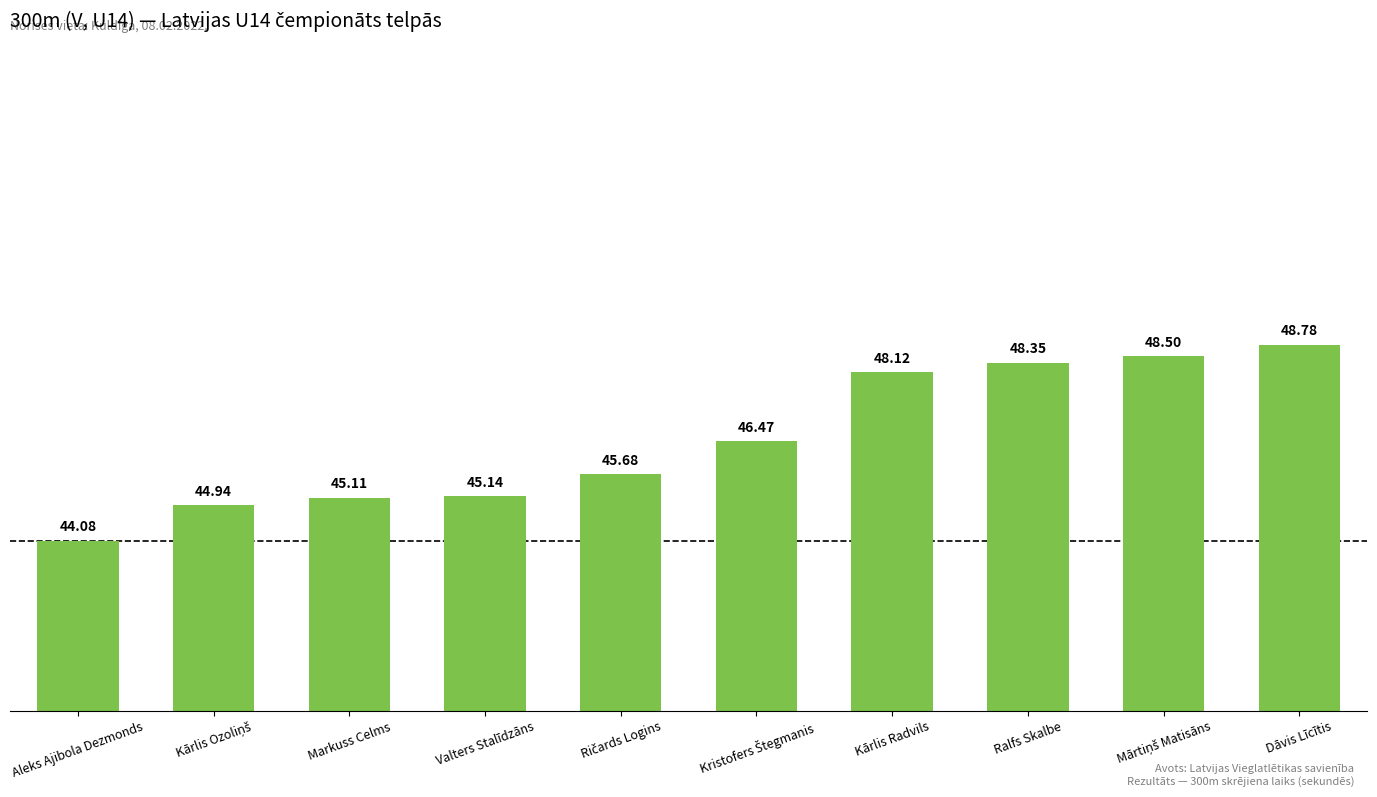

What is the difference between the second highest and second lowest values?

3.6